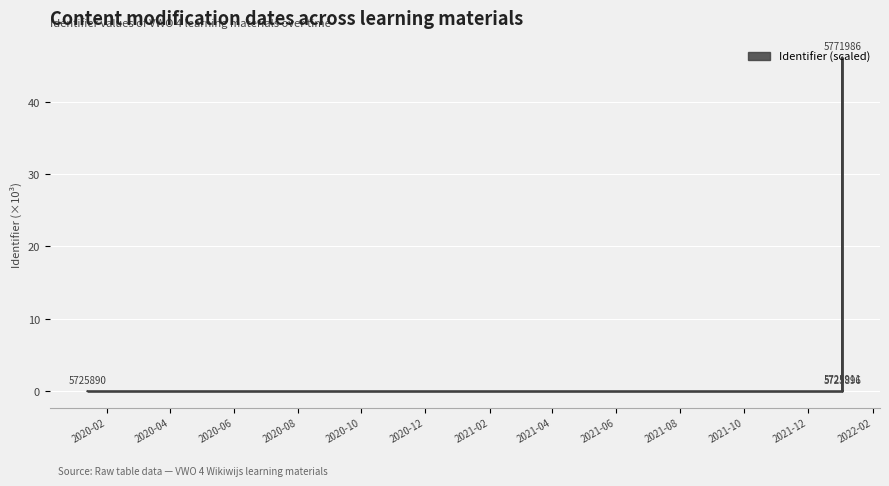

How many lines are shown in the chart?

1